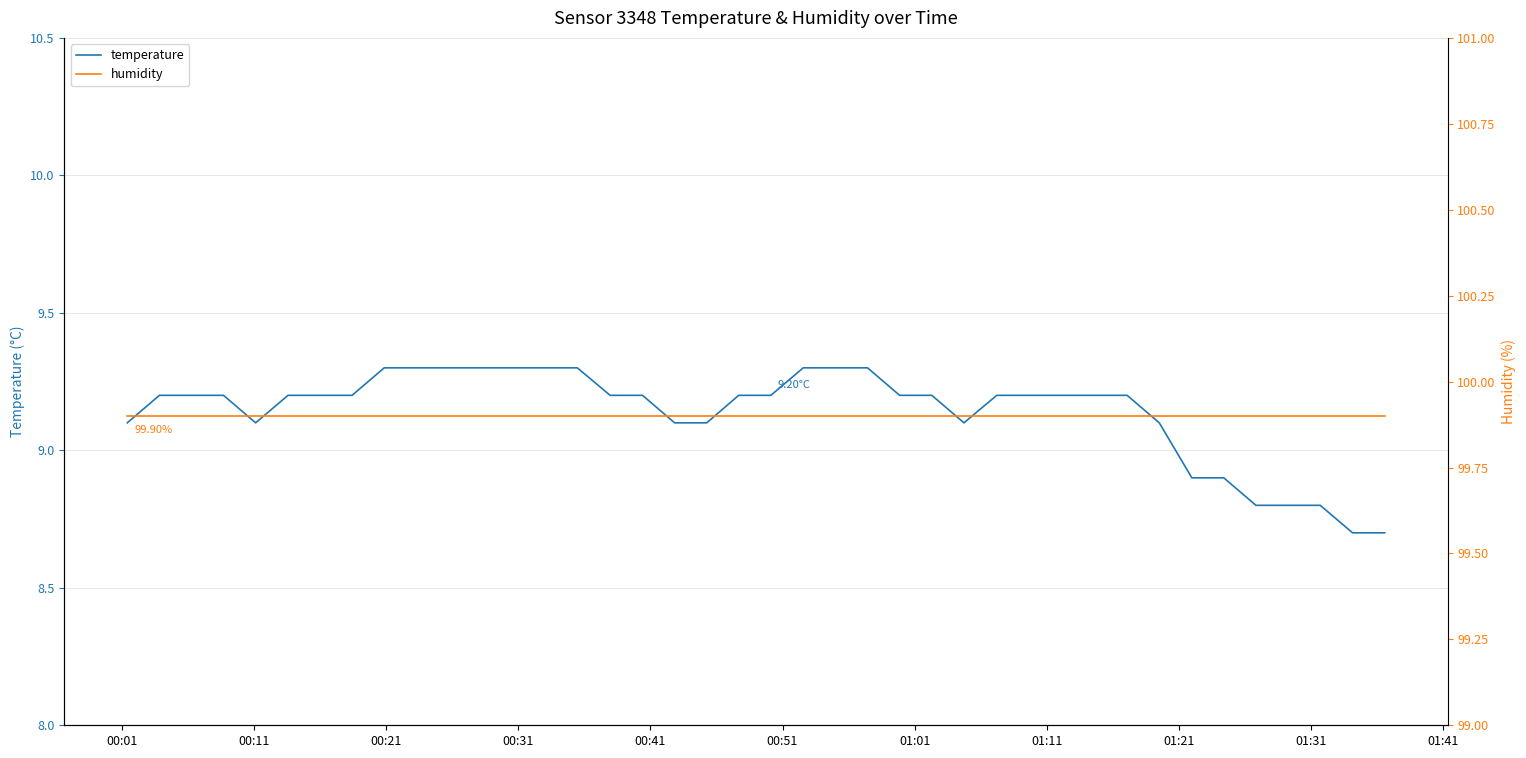

What are all the series names shown in the legend?

temperature, humidity